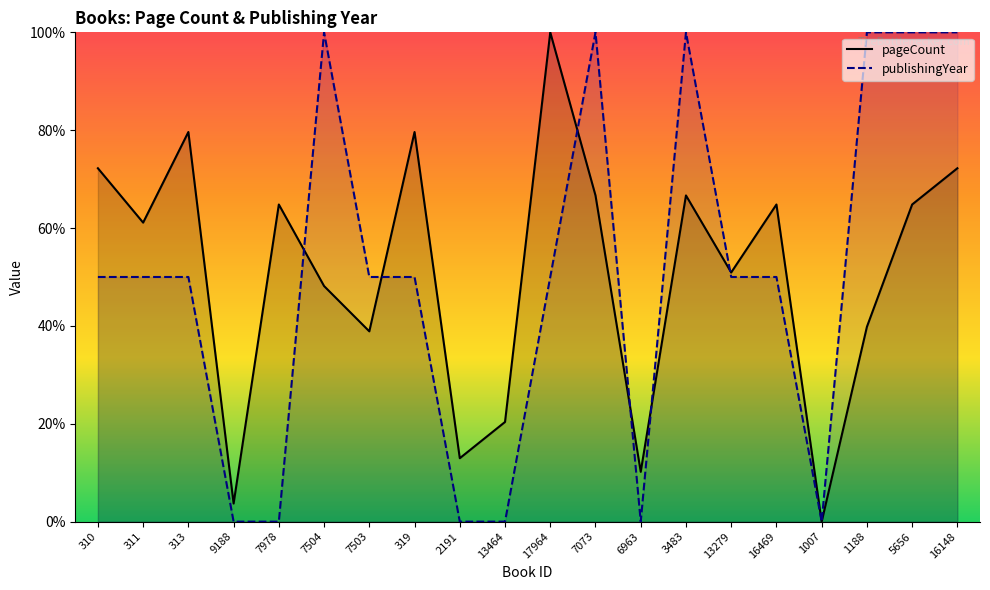

How many intersections are there between publishingYear and pageCount?

6